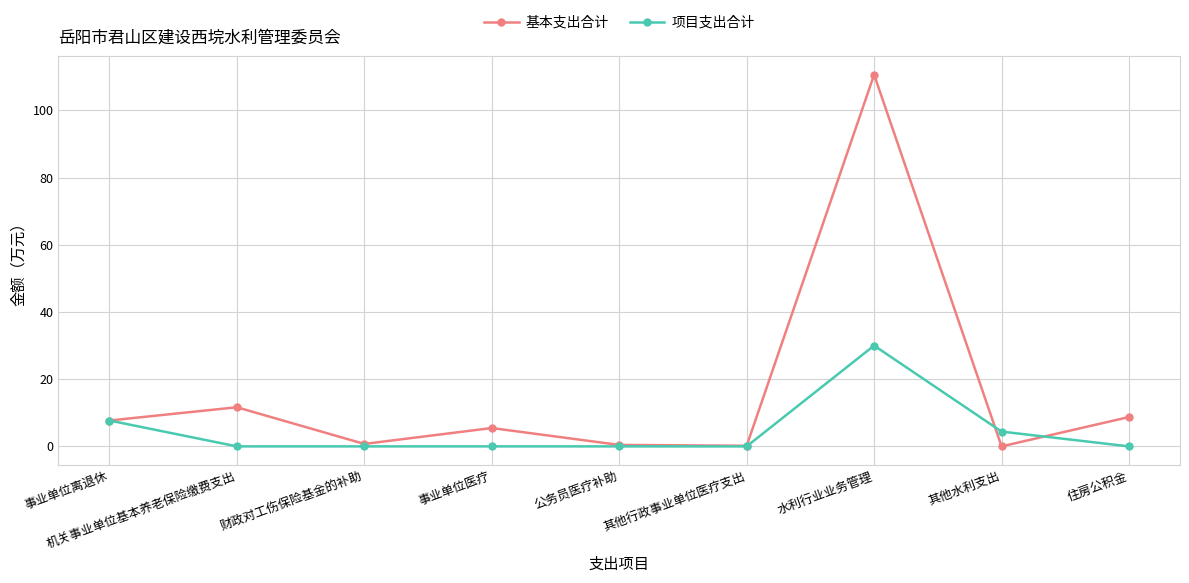

Is it true that 基本支出合计 equals 110.6 at 水利行业业务管理?

True